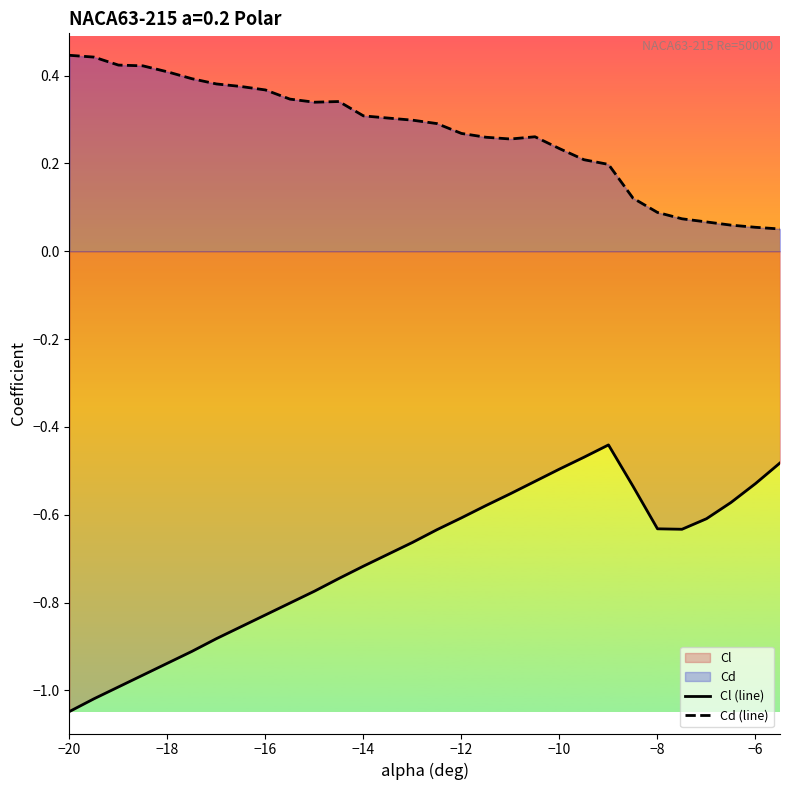

Does the chart display data point markers on the line(s)?

No